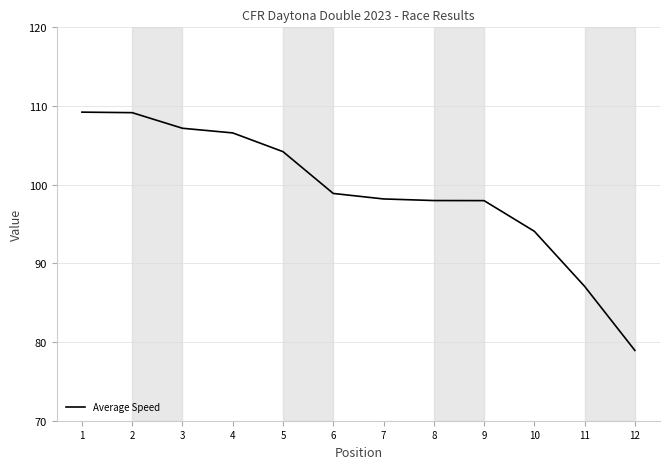

Which label corresponds to the smallest value in the chart?

12